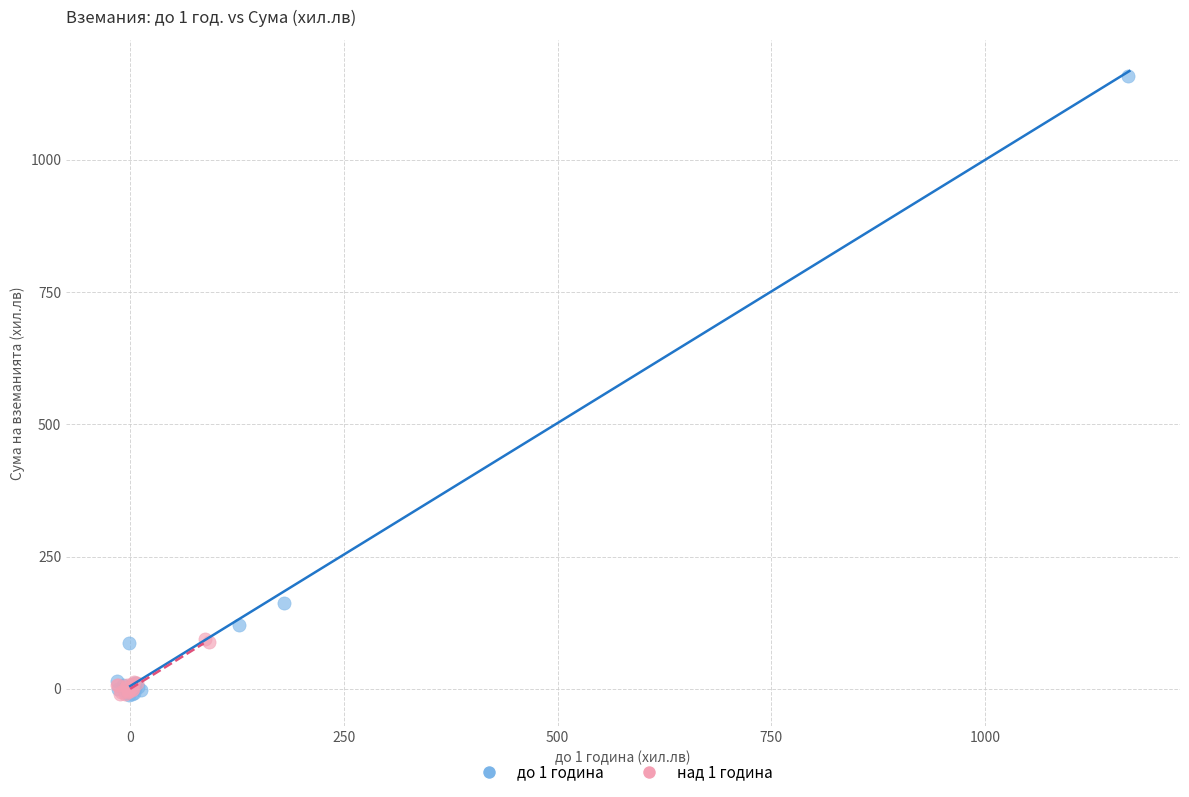

Which series reaches the maximum Y coordinate?

до 1 година